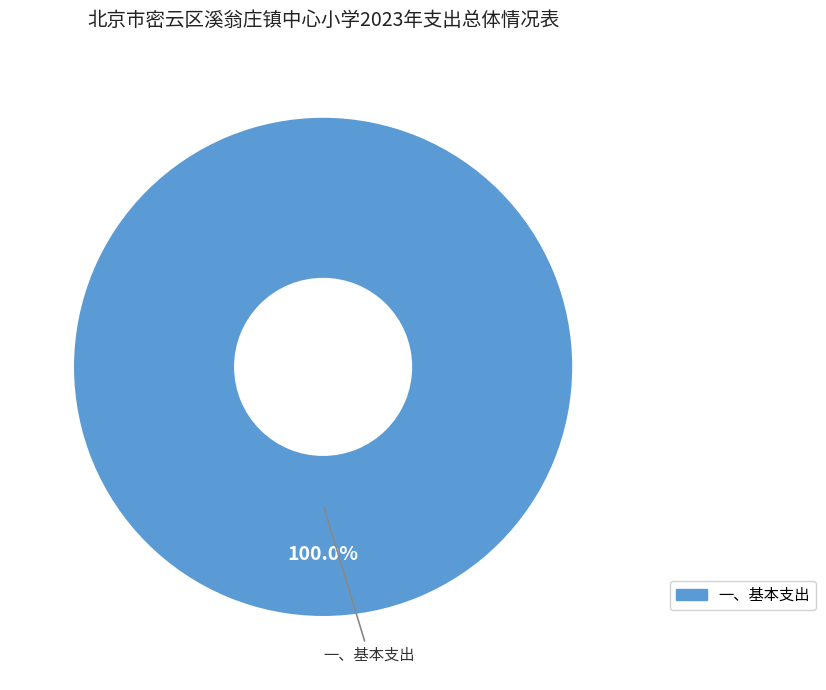

Count the number of slices in the pie.

1